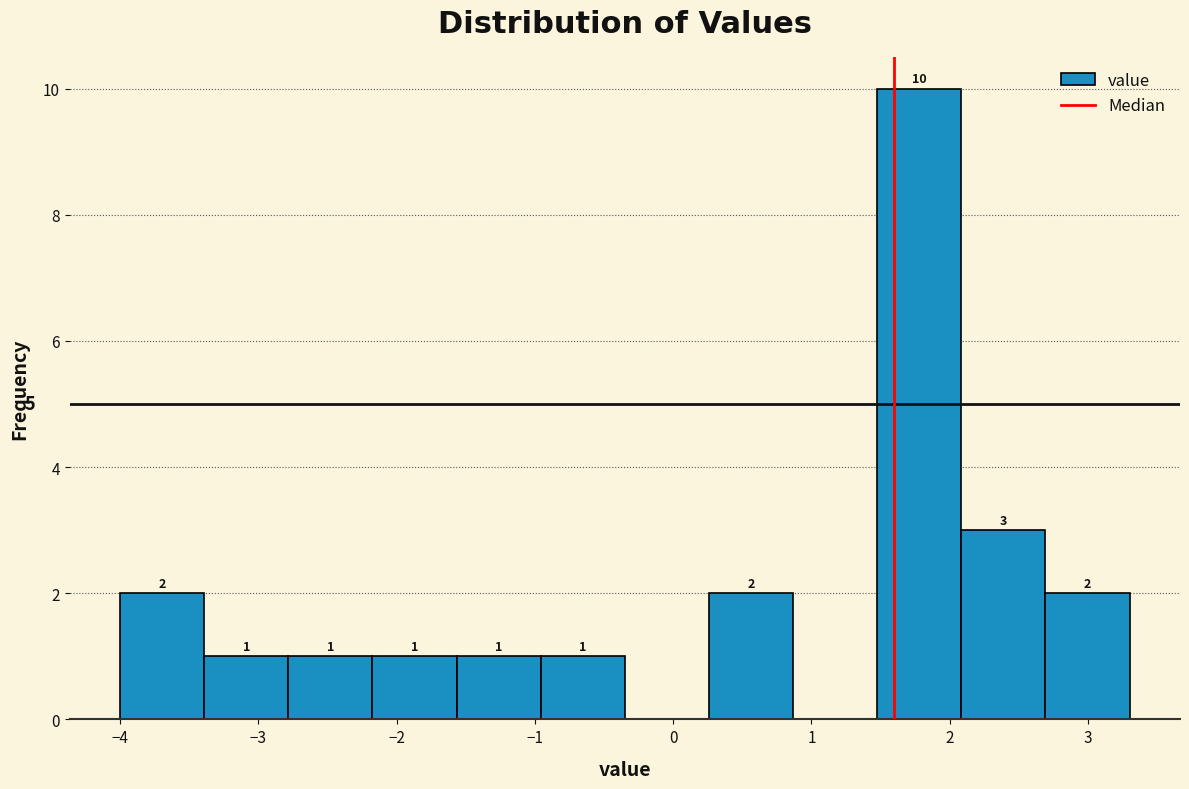

Over which range of the x-axis is the bar tallest?

1.5 to 2.1